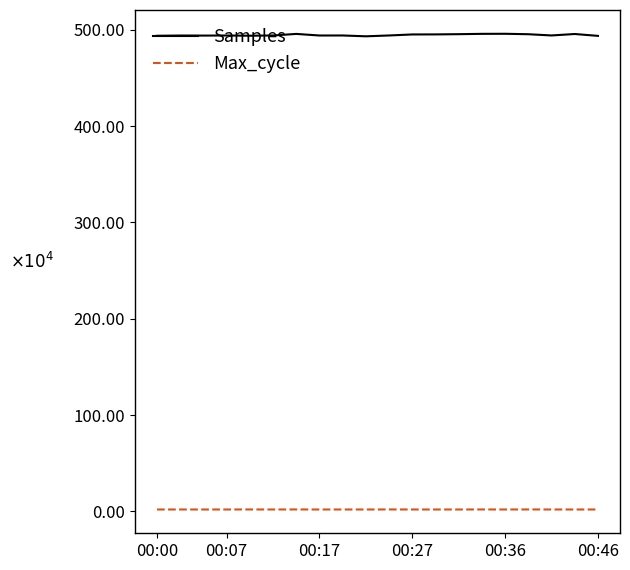

Does the chart have visible grid lines?

No